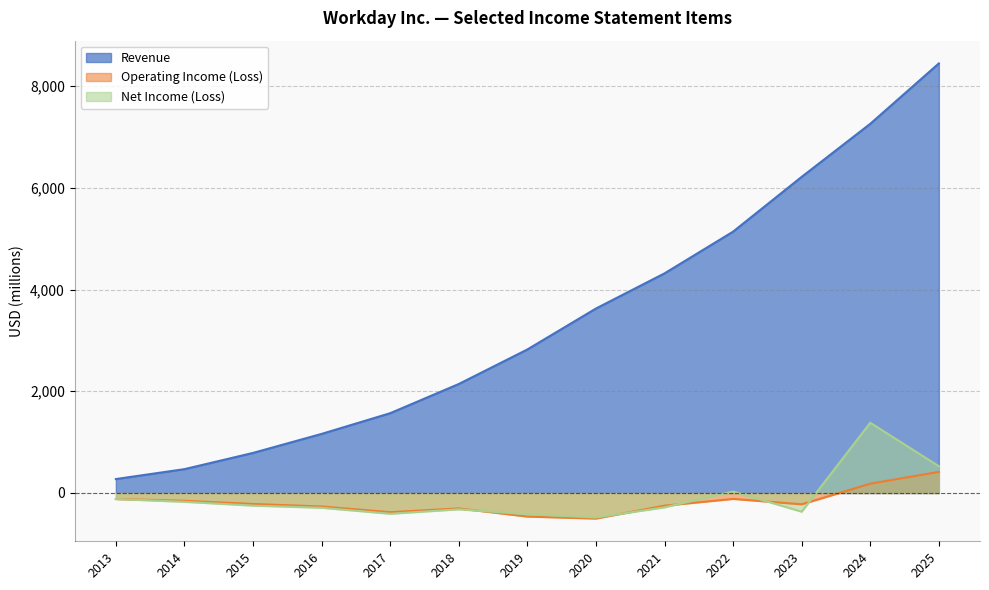

How many values in the Net Income (Loss) series exceed -282?

6